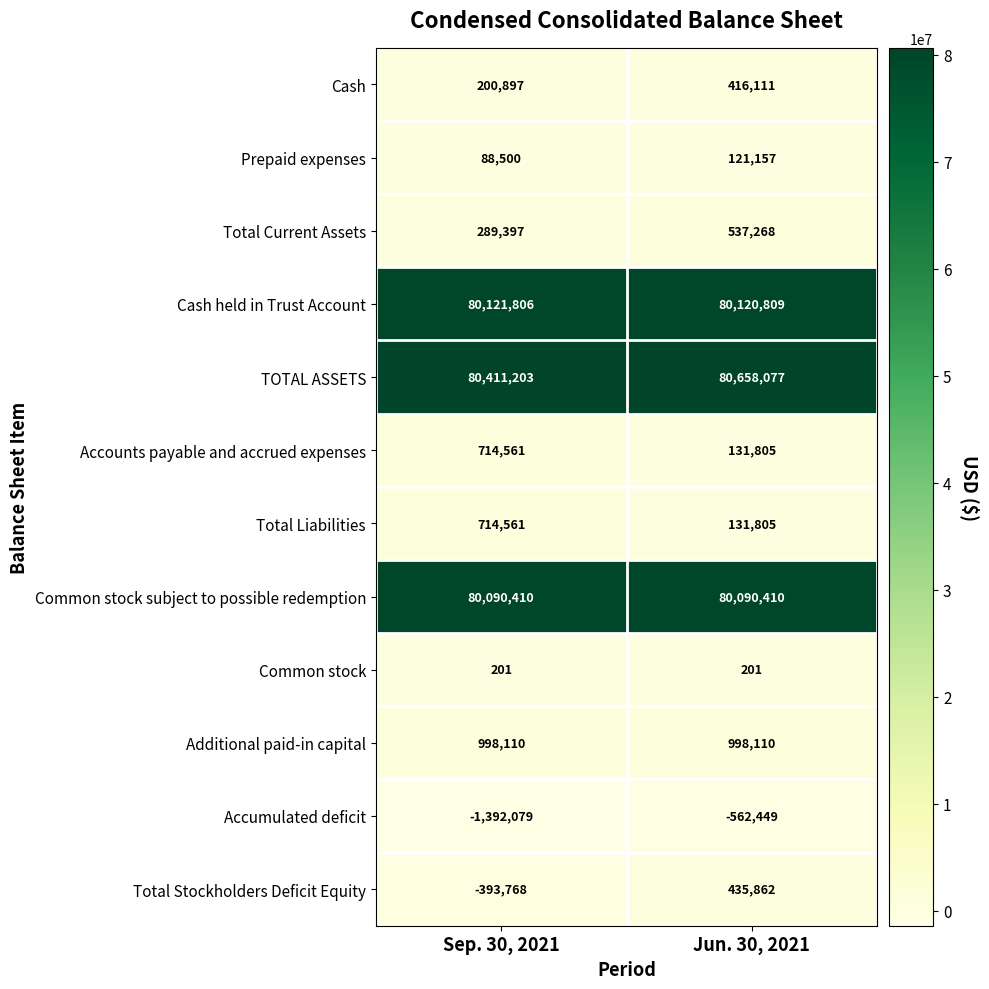

At how many categories does at least one series exceed 73759611?

2